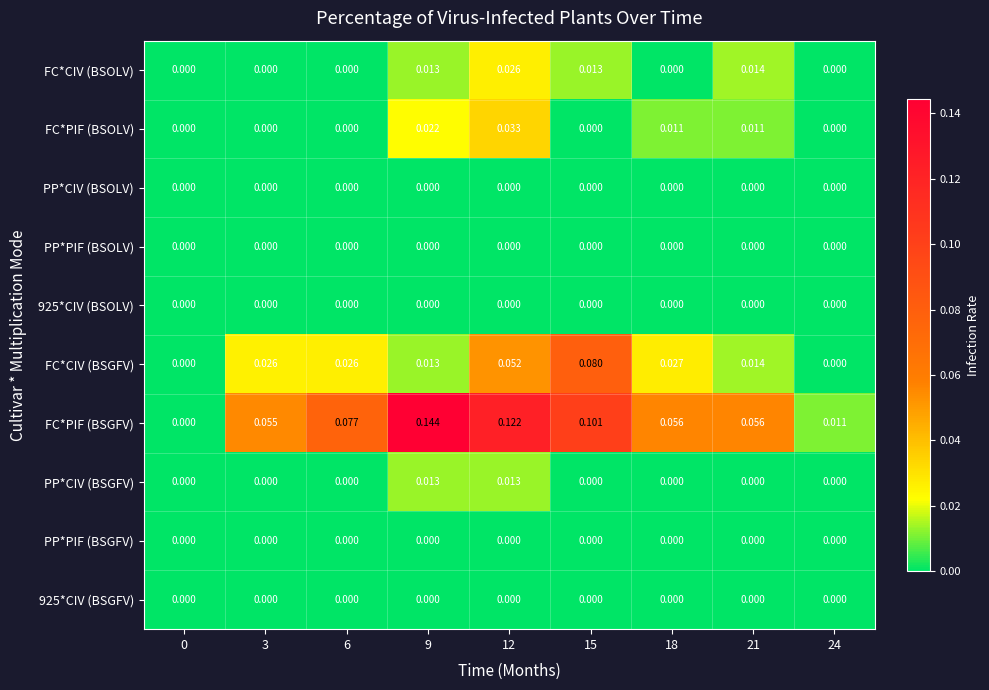

Which series has the widest spread of values?

FC*PIF (BSGFV)